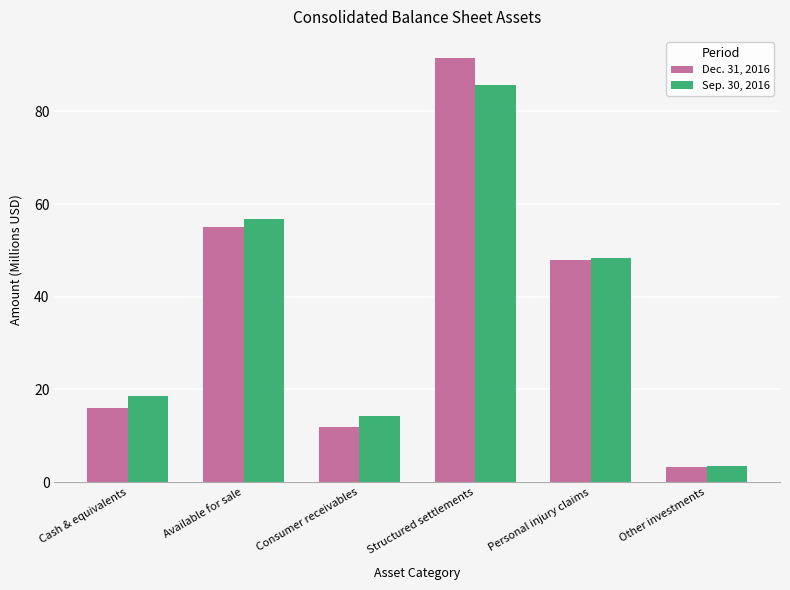

Which series has the largest range (max minus min)?

Dec. 31, 2016